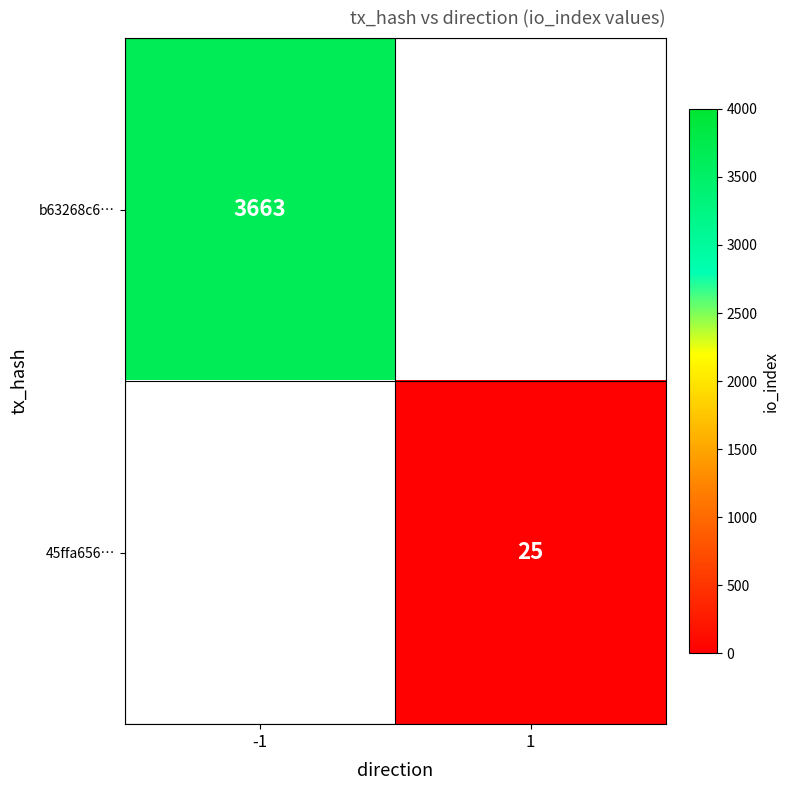

Is it true that b63268c6… equals 1798.3 at -1?

False